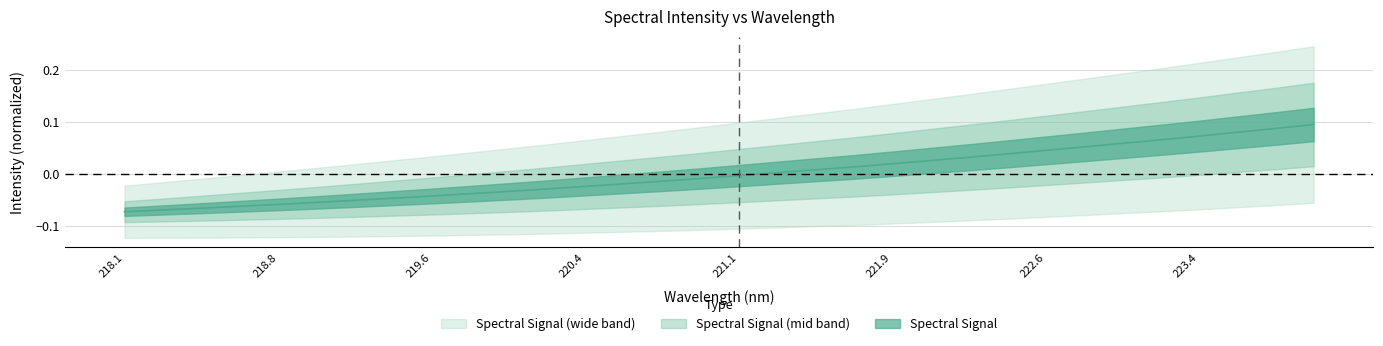

Is this an area chart (filled region under the line)?

No